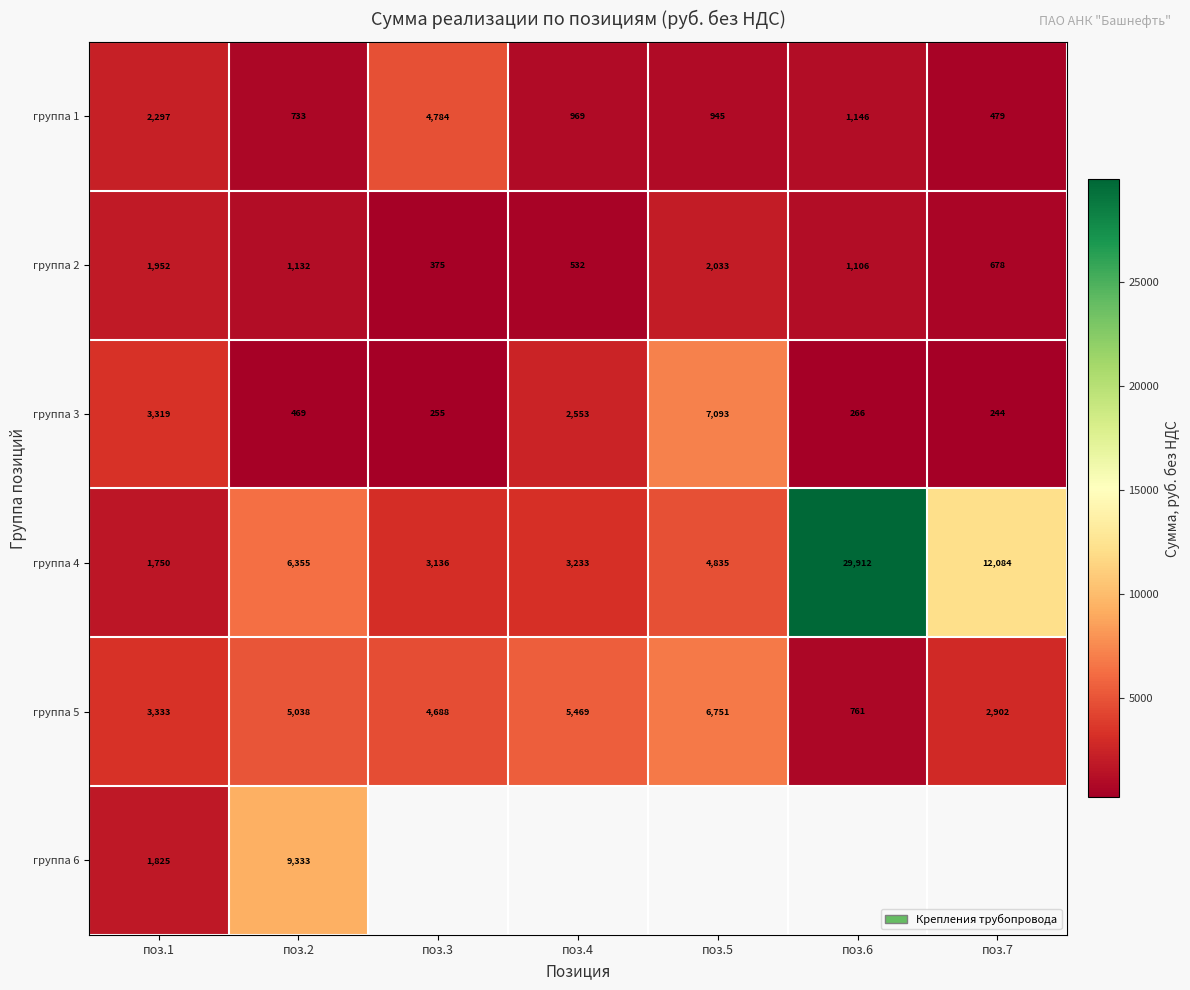

The группа 4 series shows 3233 at поз.4. True or false?

True